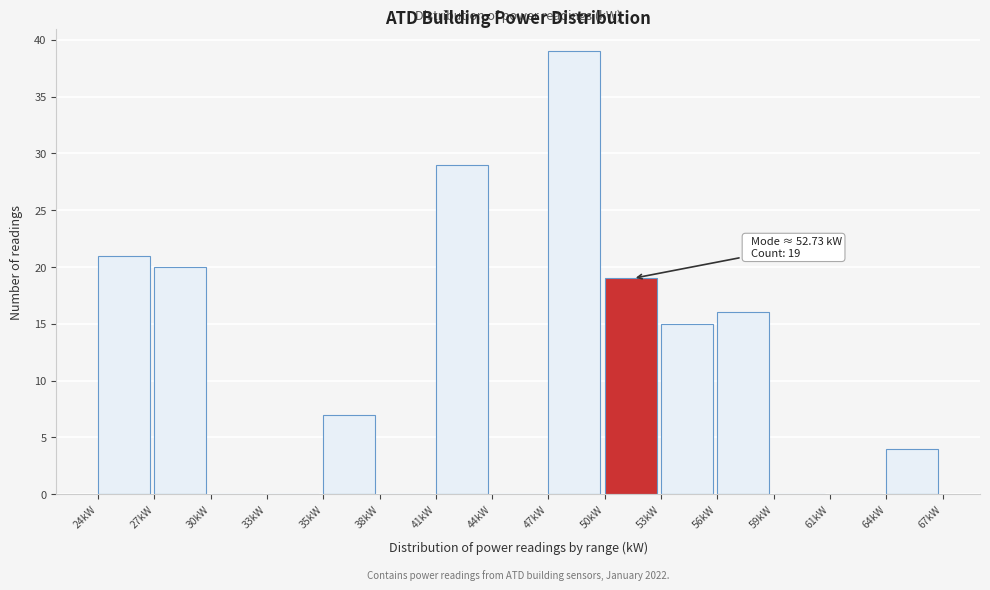

Reading left to right, extract all data points from this chart.

24kW=21	27kW=20	30kW=0	33kW=0	35kW=7	38kW=0	41kW=29	44kW=0	47kW=39	50kW=19	53kW=15	56kW=16	59kW=0	61kW=0	64kW=4